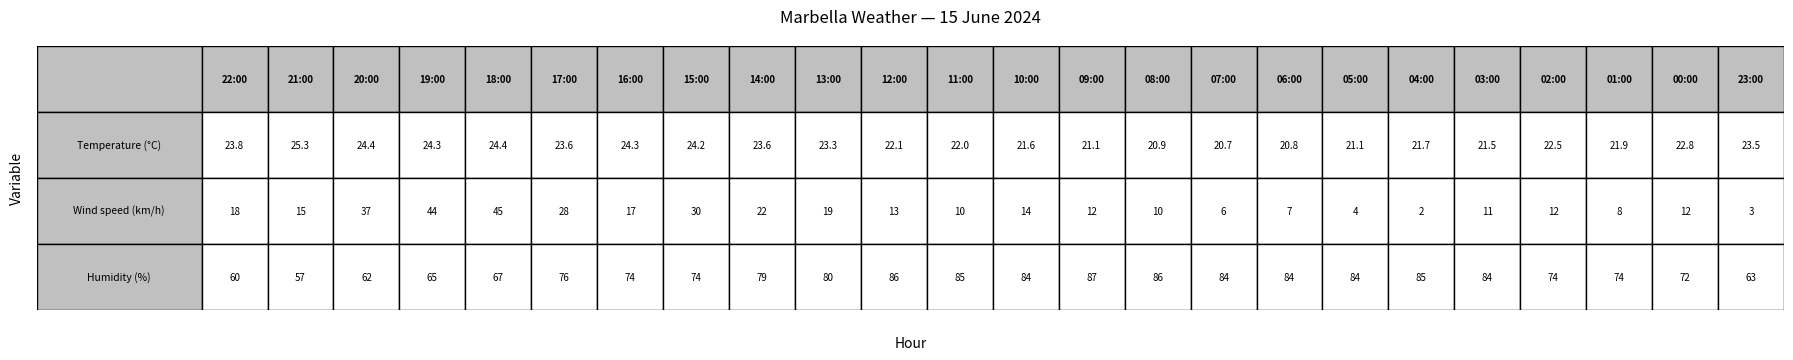

Which series changed the most between 1 and 10?

Humidity